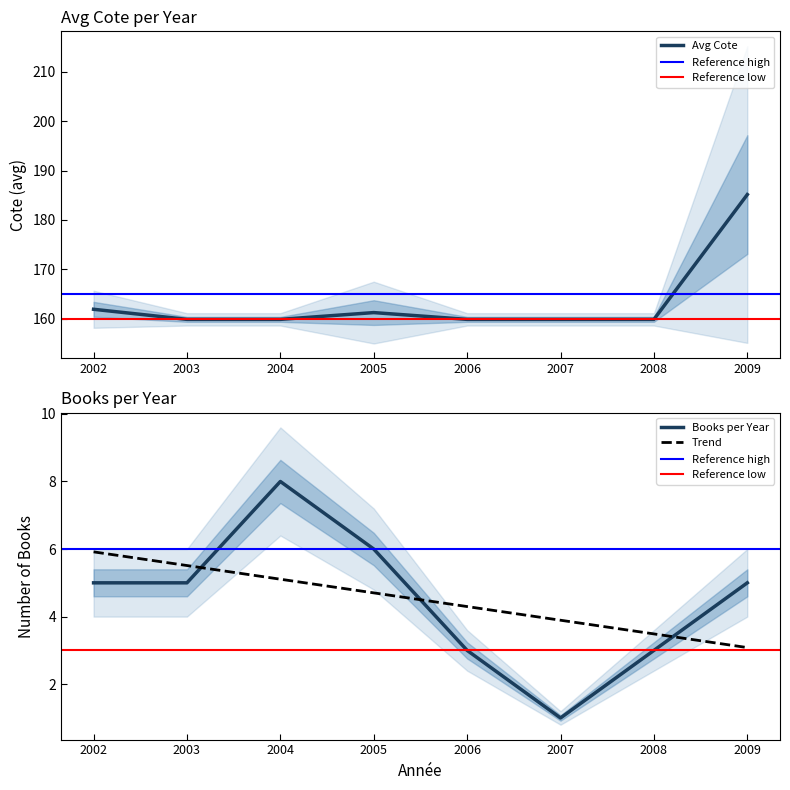

Does the chart display data point markers on the line(s)?

No